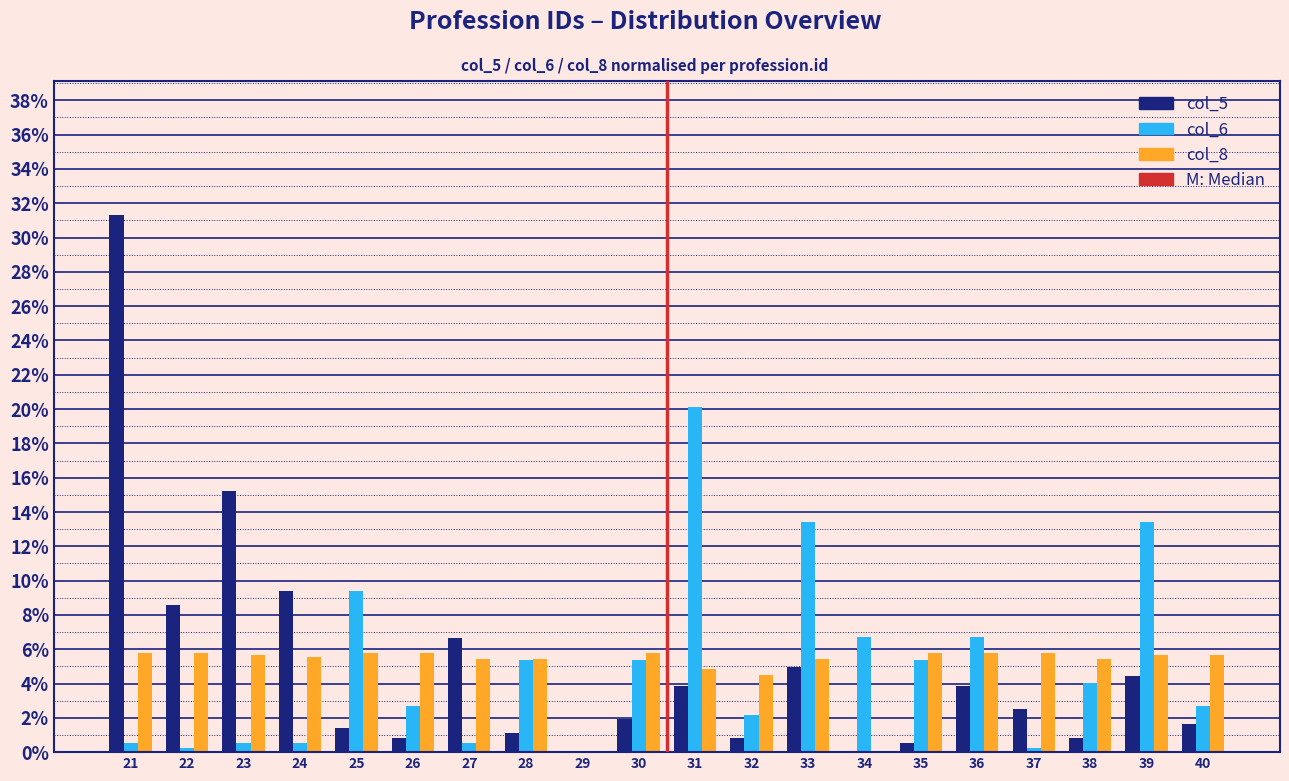

What is the sum of the col_8 values at 36 and 29?

5.8